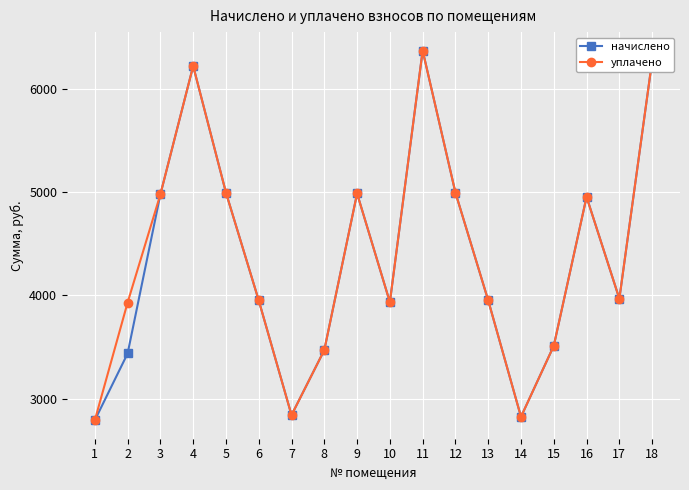

What is the value of the начислено point at the 12th from the left?

4992.8